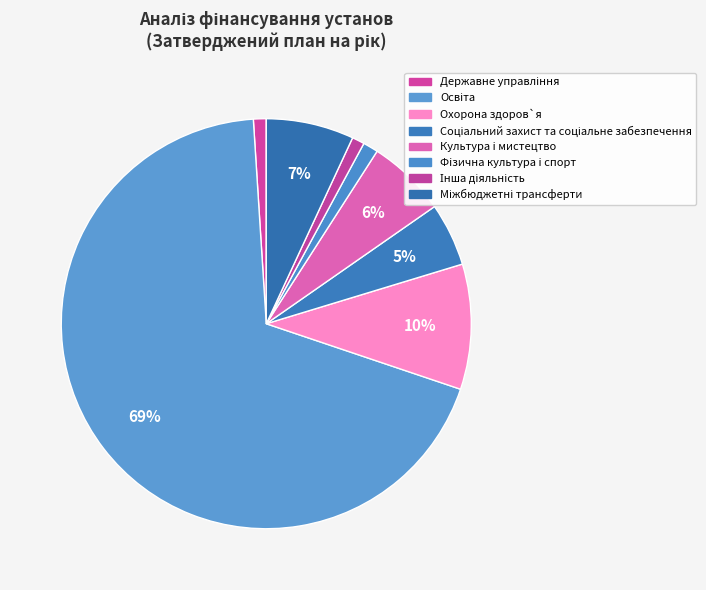

How many slices are in this pie chart?

8